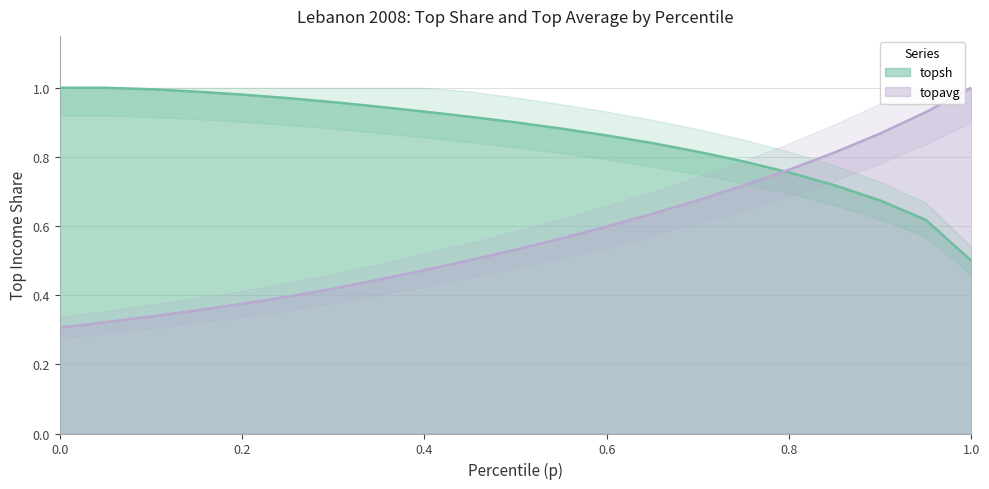

How many lines are shown in the chart?

2